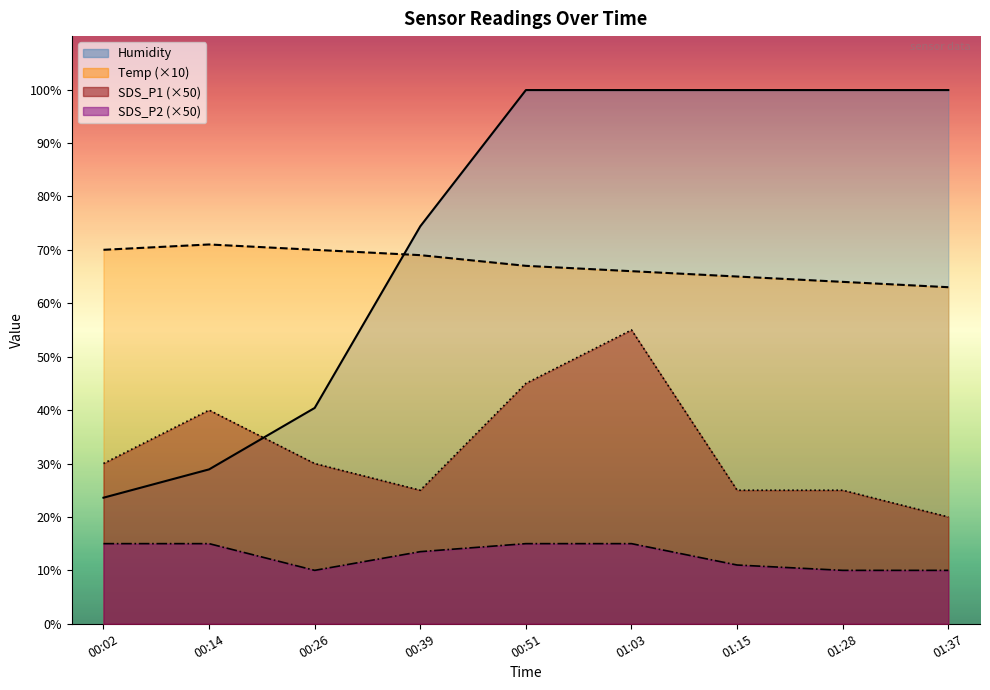

True or false: Humidity has more than 1 interior local peaks.

False